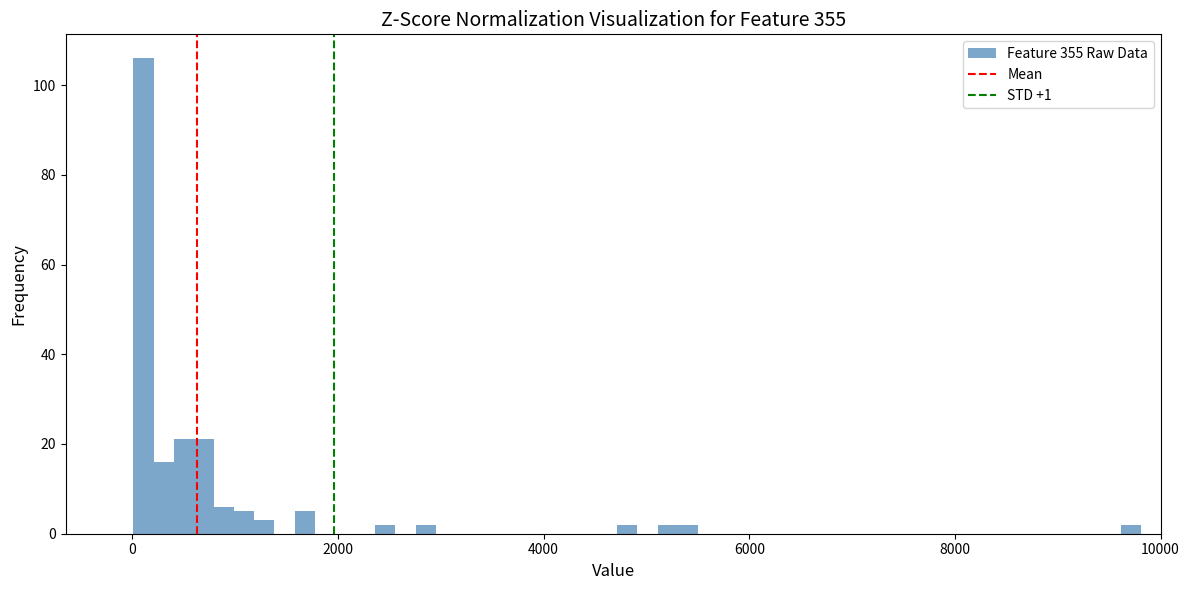

Read against the x-axis, roughly where is the centre of the tallest bar?

200